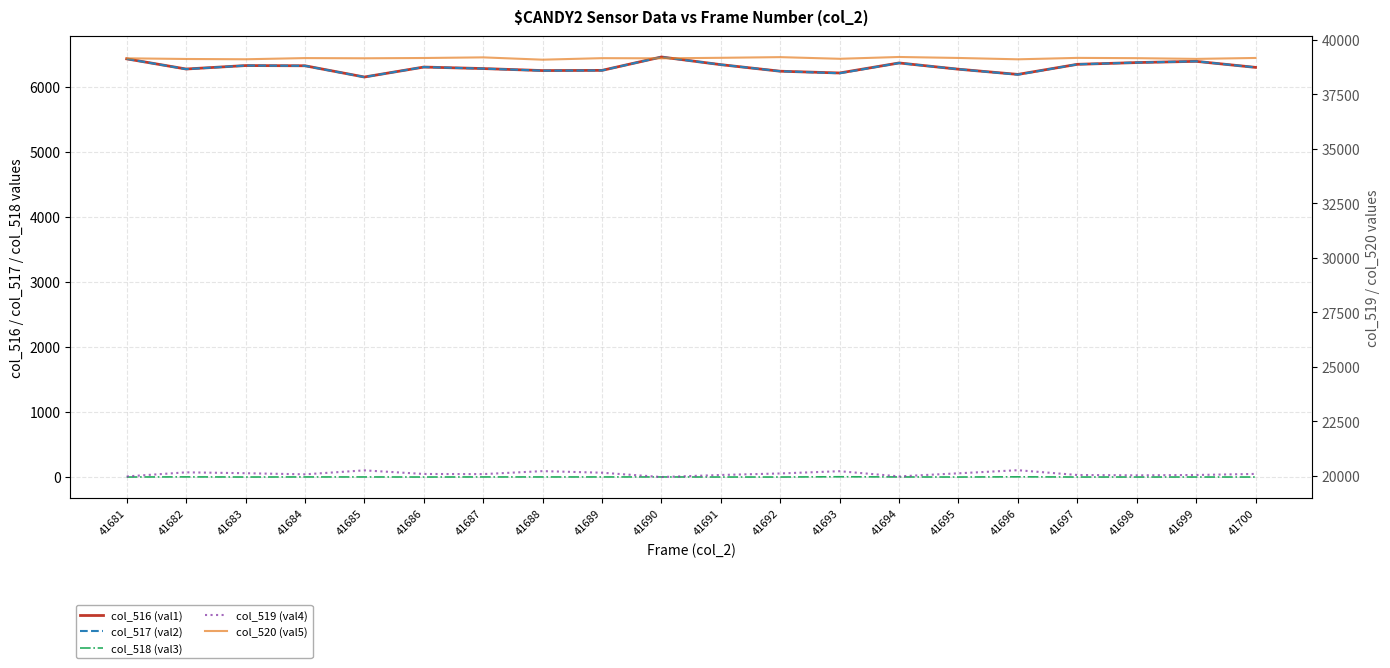

What are all the series names shown in the legend?

col_516 (val1), col_517 (val2), col_518 (val3), col_519 (val4), col_520 (val5)